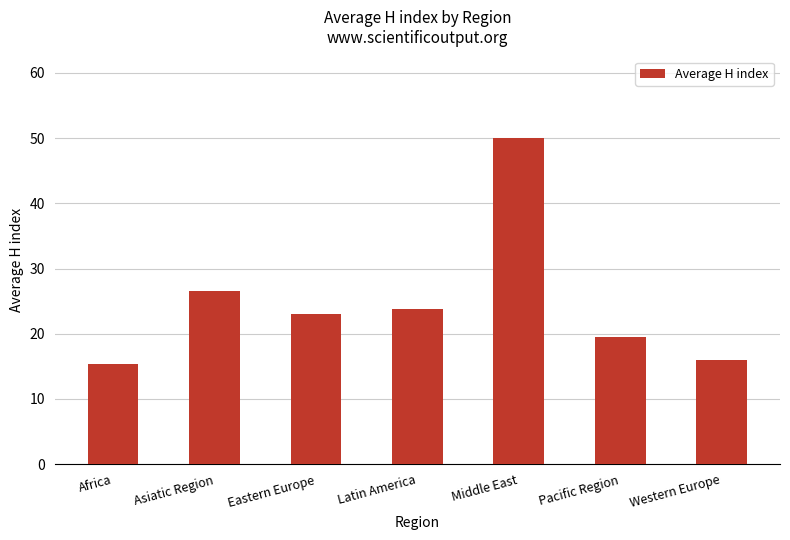

At which category does the chart reach its peak across all series?

Middle East